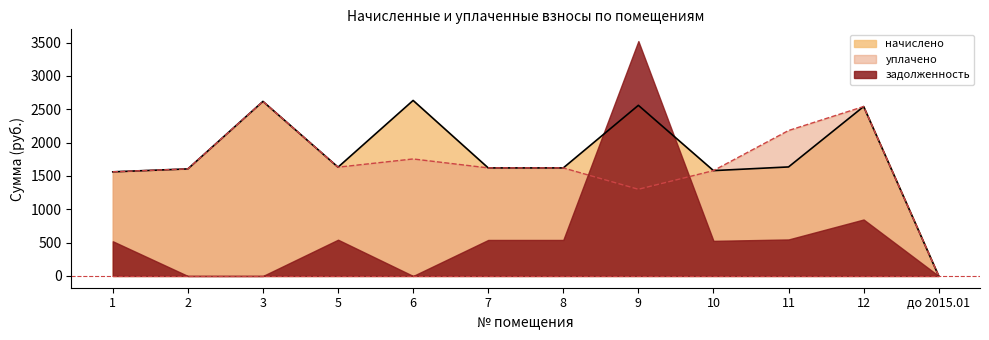

How many lines are shown in the chart?

3